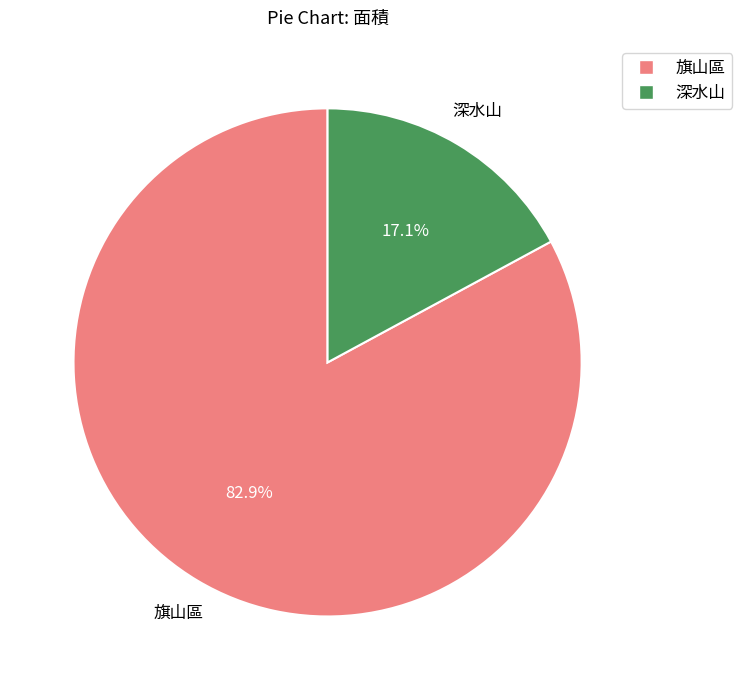

What percentage is the 深水山 slice, to the nearest percent?

17%